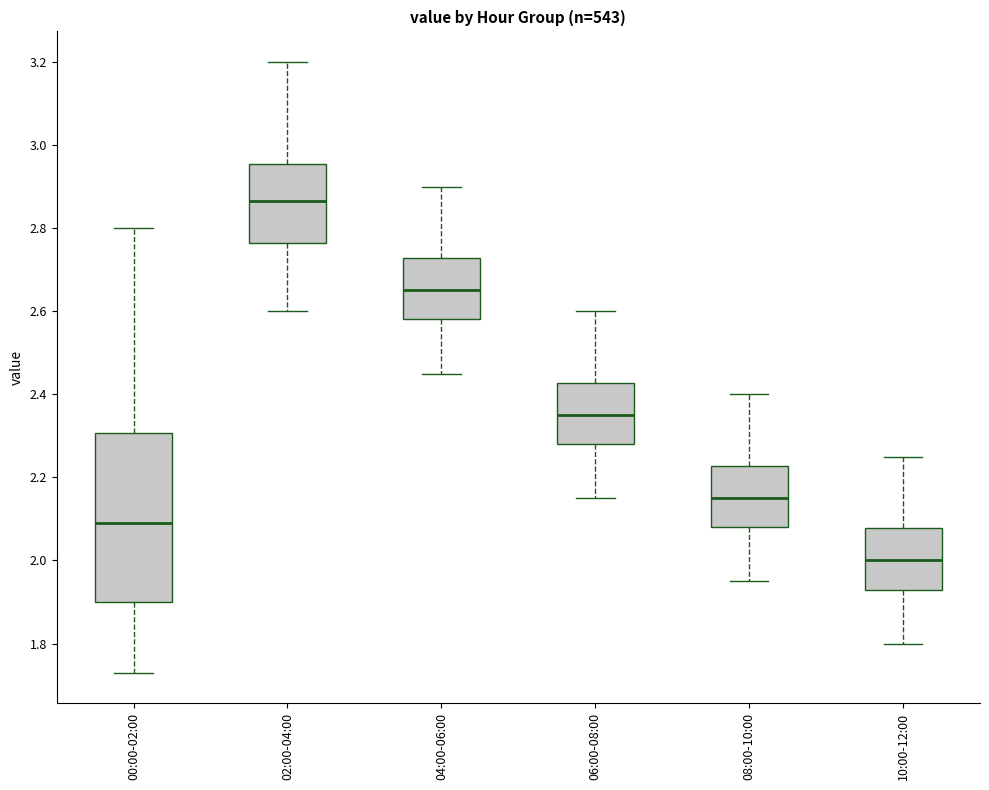

Which box is the tallest, from its lower edge to its upper edge?

00:00-02:00